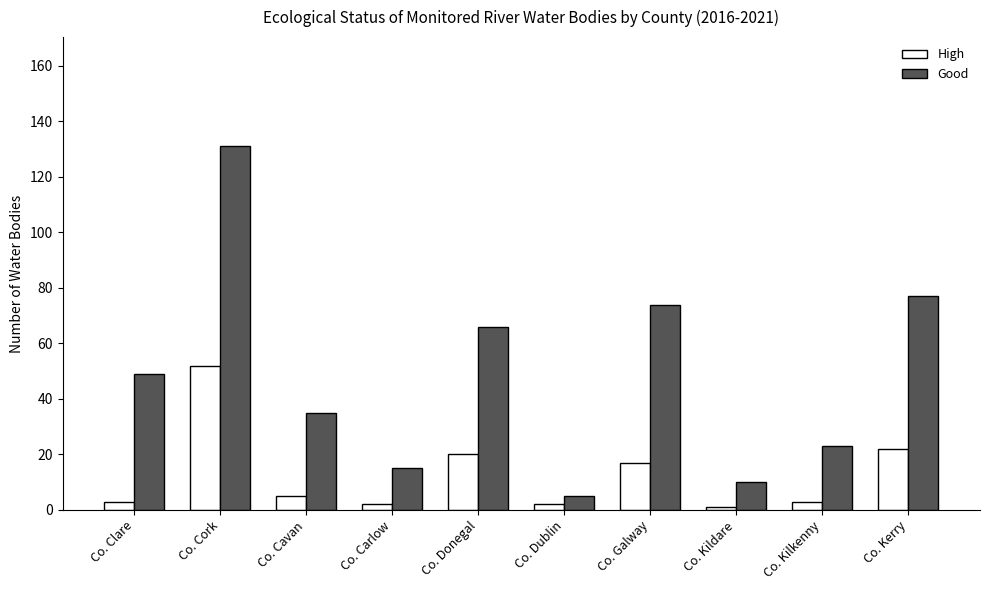

What is the difference between the maximum and second lowest values in the Good series?

121